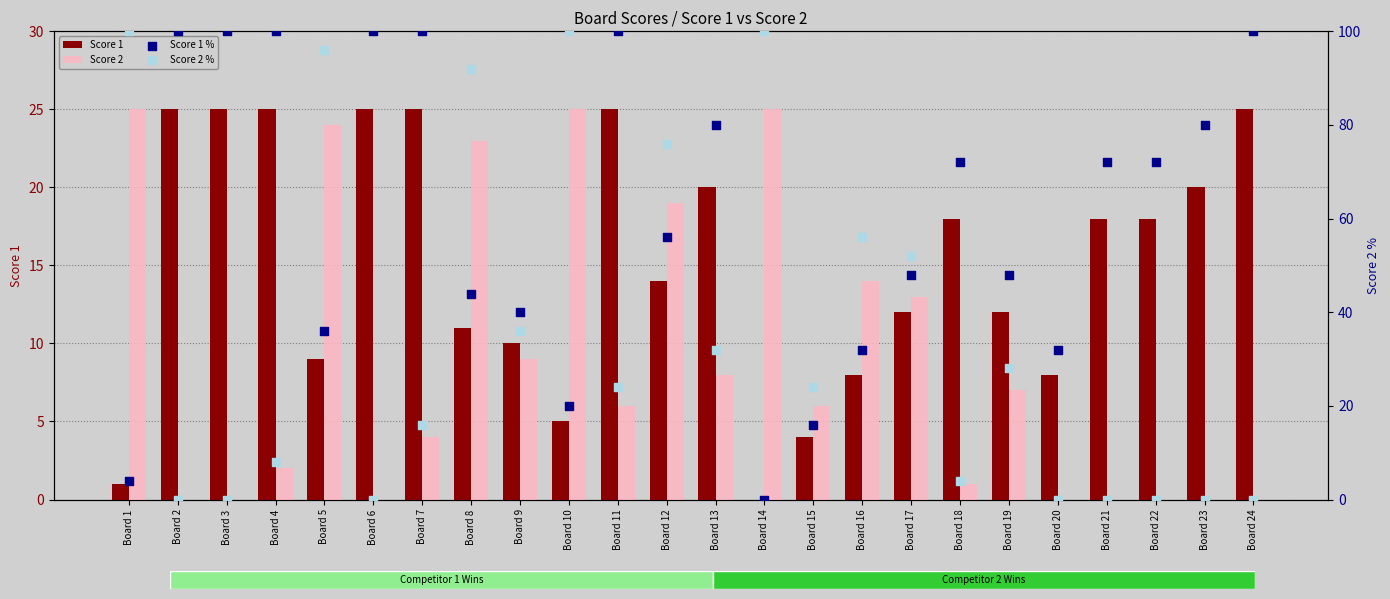

At which category is the sum across all series the highest?

Board 8